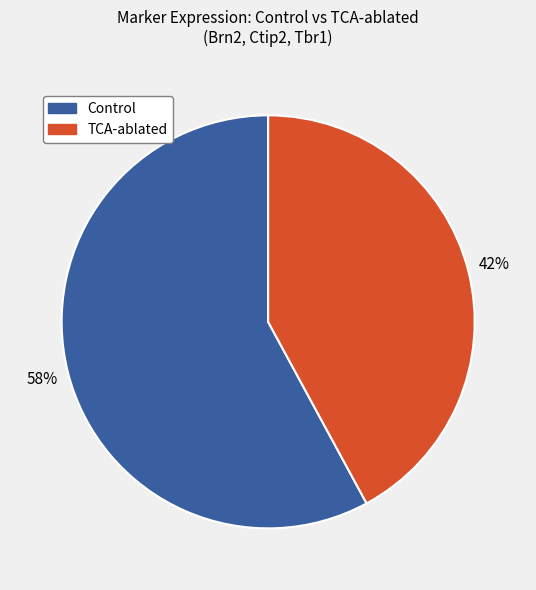

To the nearest percent, what is the average slice percentage?

50%